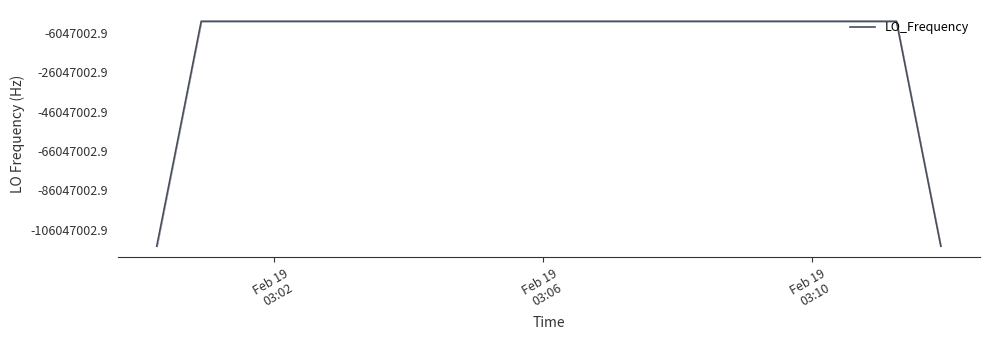

Is this an area chart (filled region under the line)?

Yes